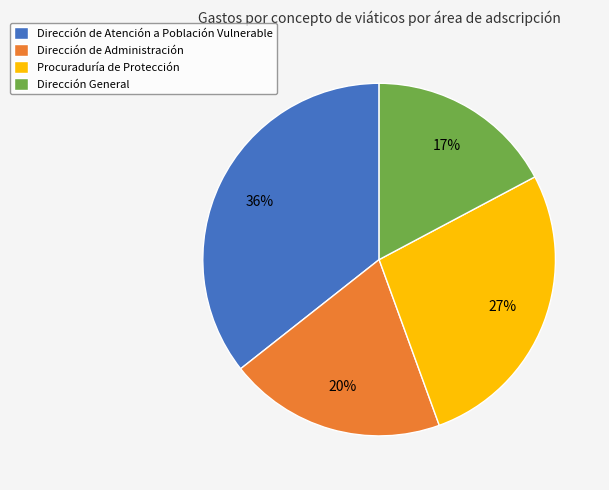

Which slice is the largest?

Dirección de Atención a Población Vulnerable